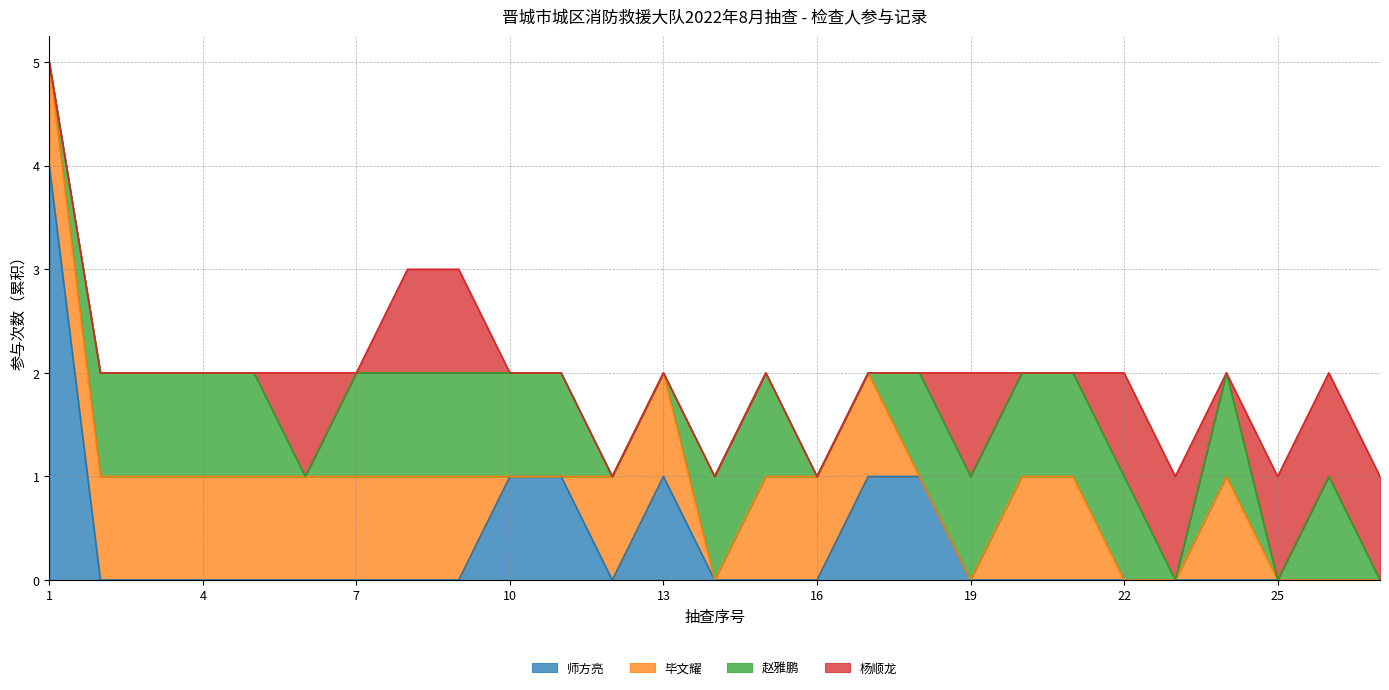

Does the chart have visible grid lines?

Yes